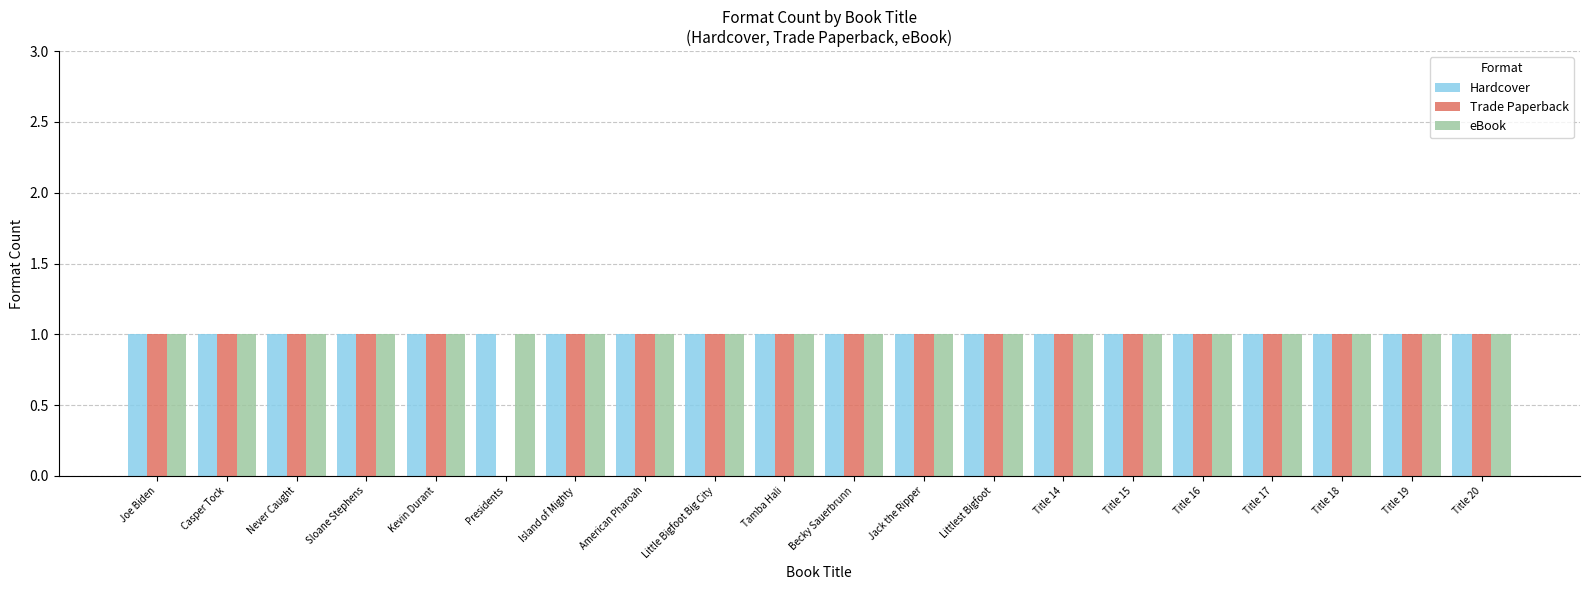

Are the bars horizontal?

No